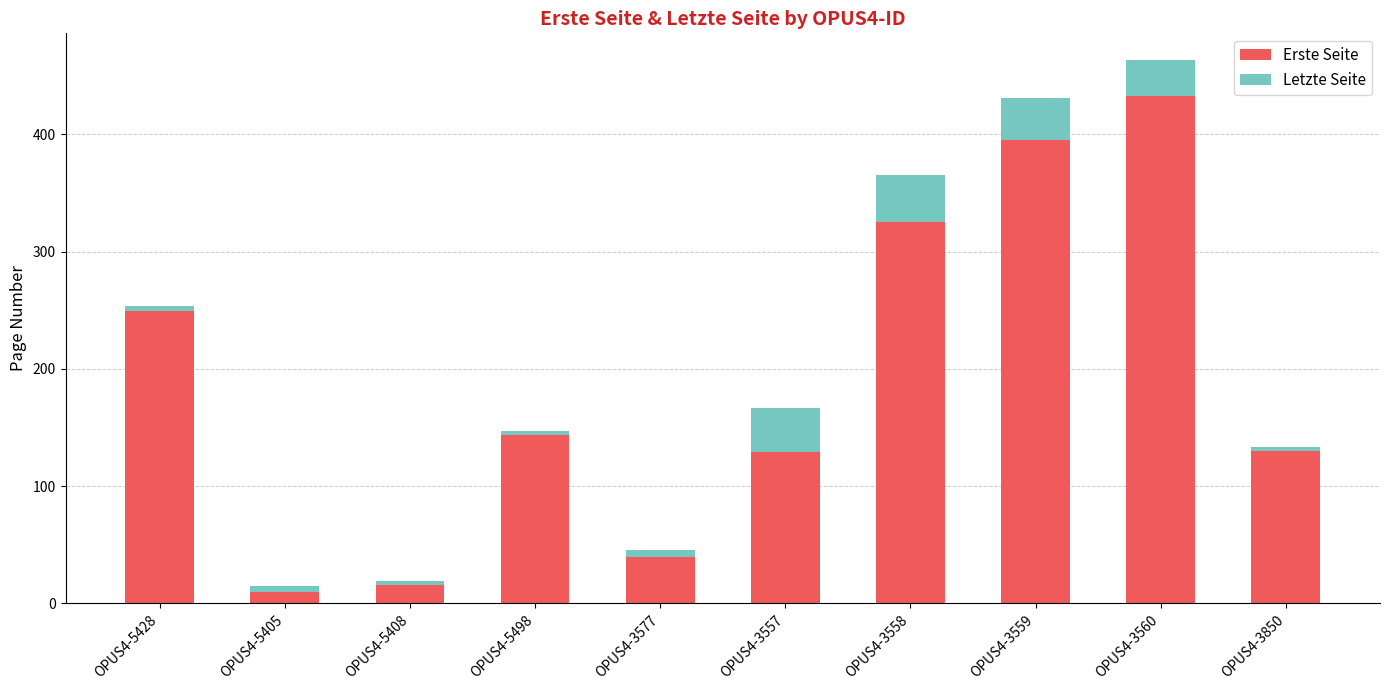

Is it true that Erste Seite equals 10 at OPUS4-5405?

True